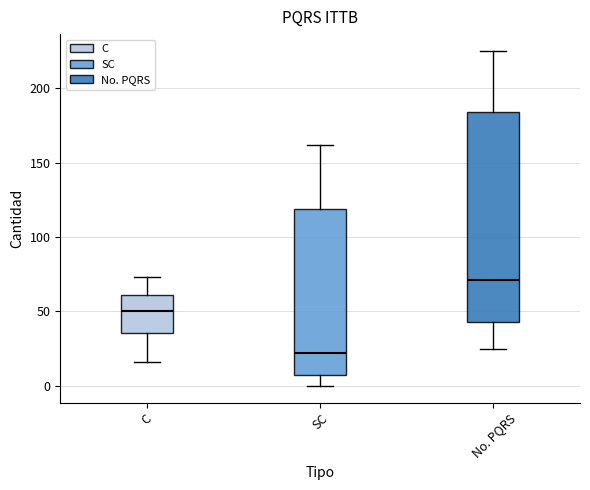

Where does the lower whisker of the box for SC end on the y-axis? The values are not printed on the chart, so give them approximately, as read against the axis.

0